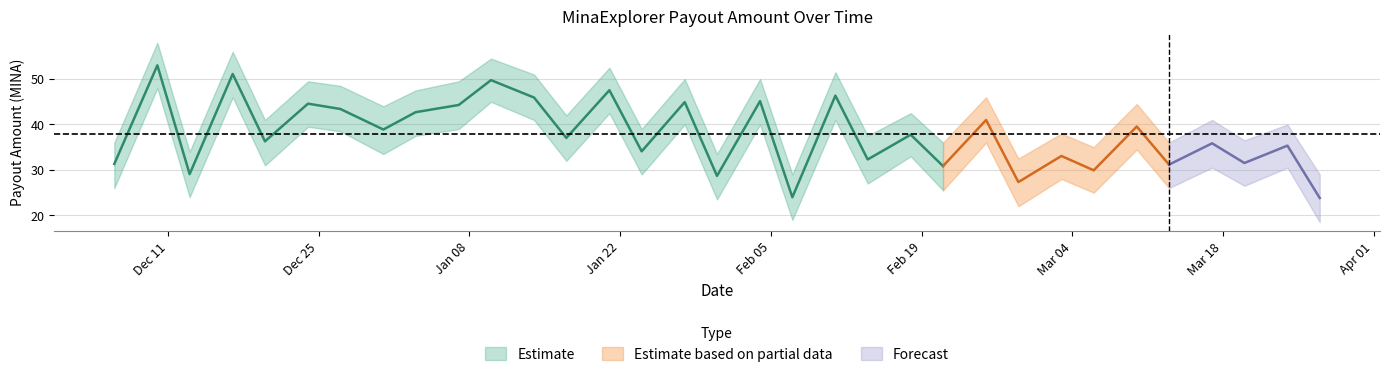

Is the value of Amount_upper at 2024-02-18 greater than the value of Amount_lower at 2024-01-07?

Yes